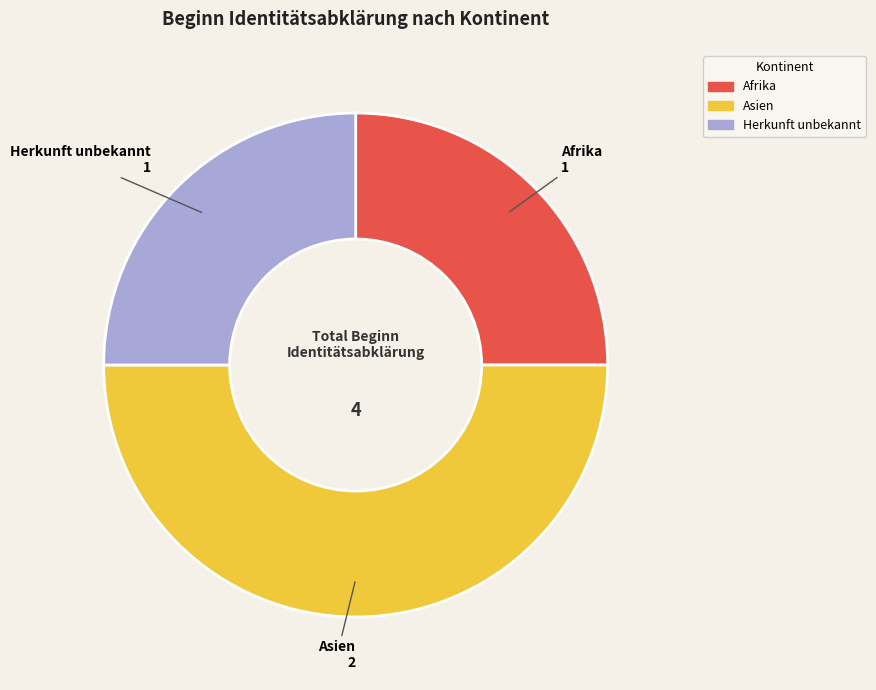

Between Herkunft unbekannt and Asien, which is larger?

Asien